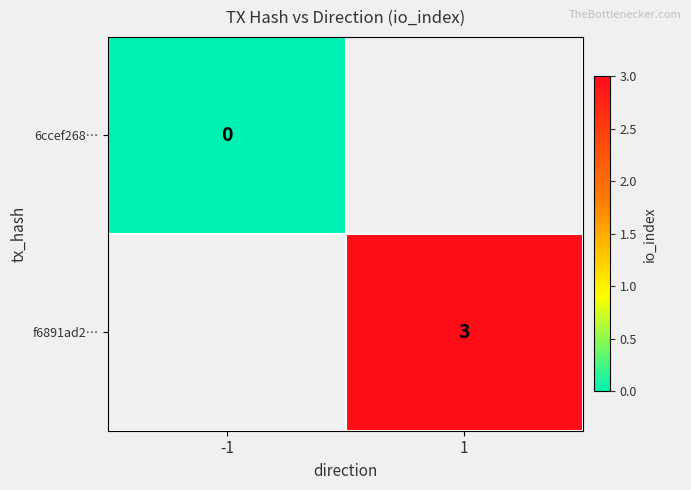

Which category has the lowest value across all series?

-1